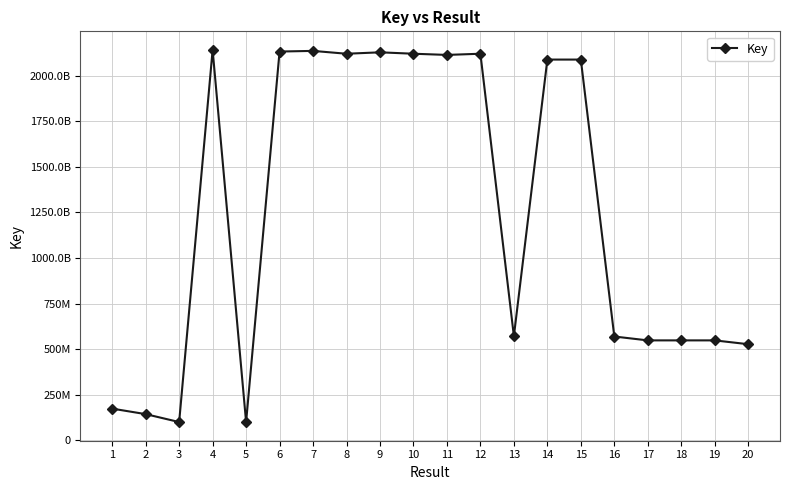

Does the chart have visible grid lines?

Yes